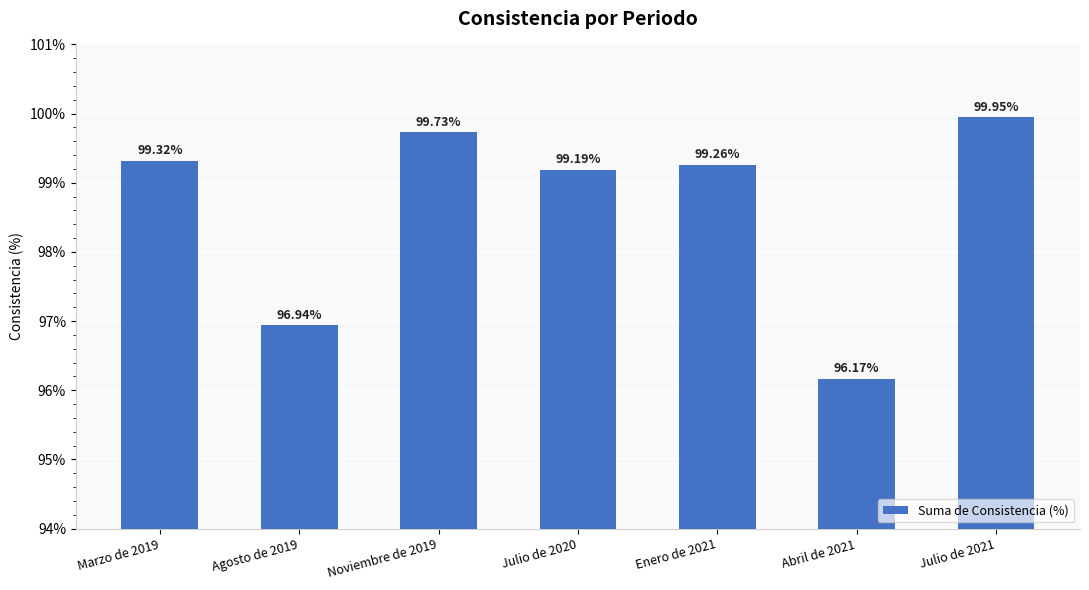

What is the sum of all values?

690.6